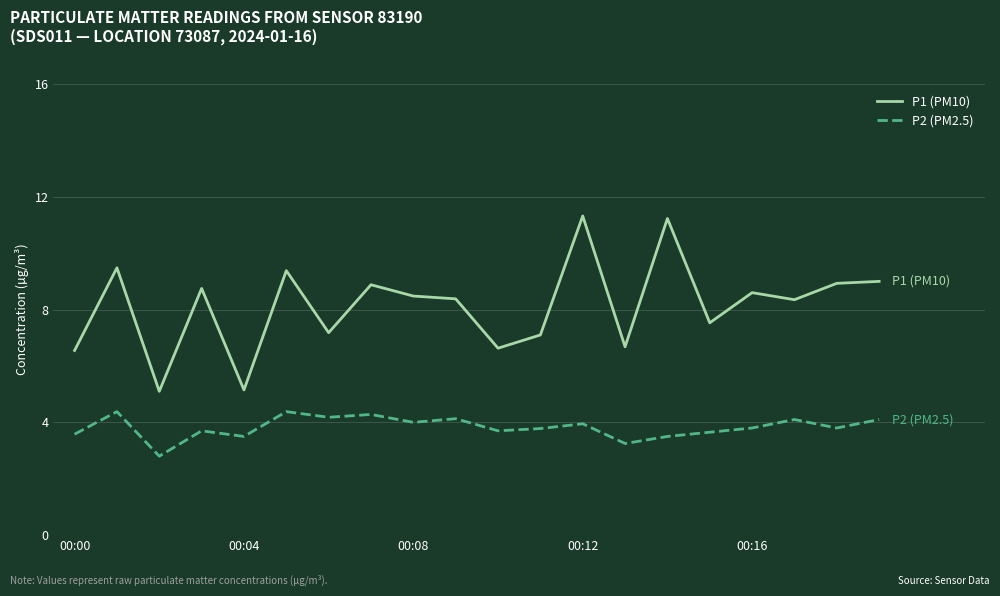

What is the difference between the maximum and minimum values in the P2 (PM2.5) series?

1.6